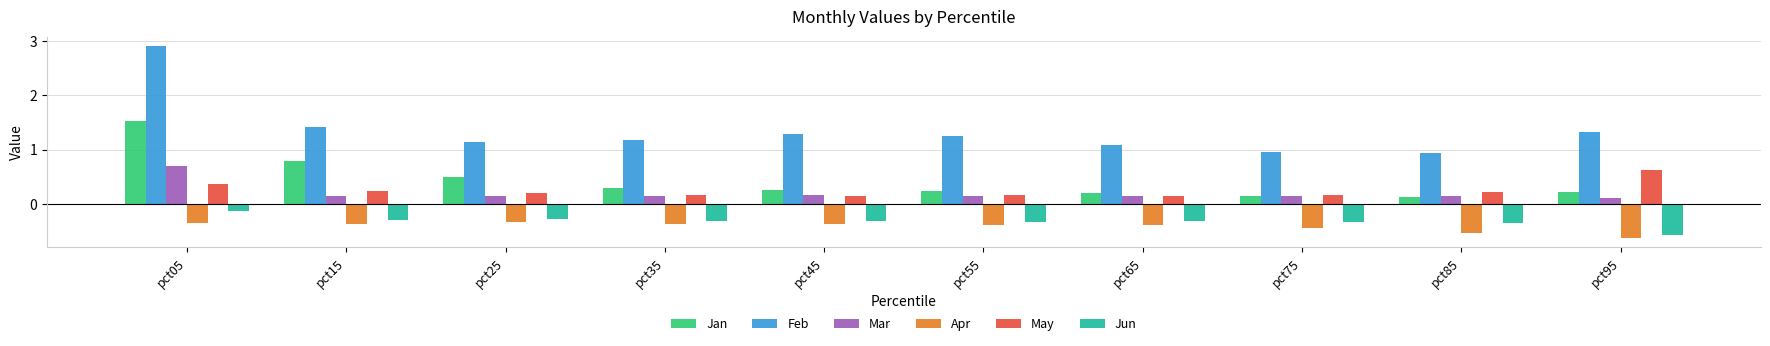

What is the sum of the Mar values at pct05 and pct15?

0.8